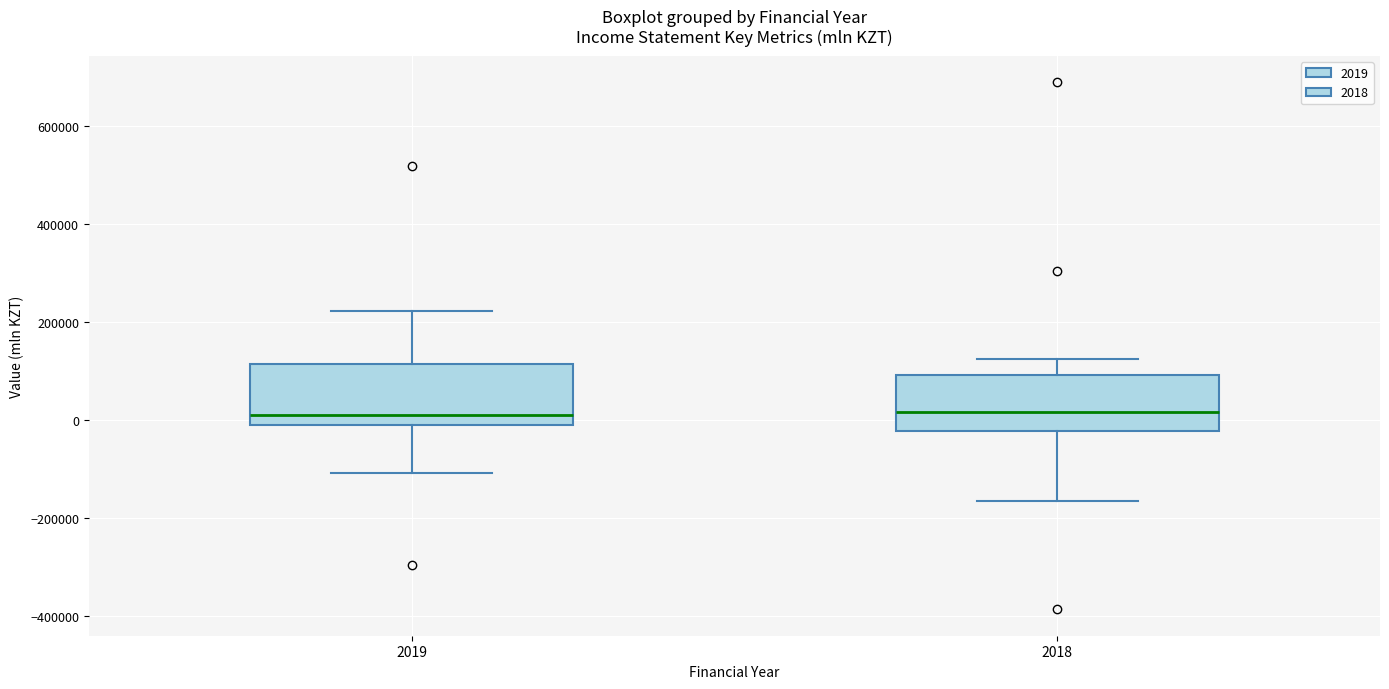

Reading left to right, read every box against the y-axis: the position of its median line, the range the box covers, and the ends of its whiskers. The values are not printed on the chart, so give them approximately, as read against the axis.

2019: median 20000, box 0 to 120000, whiskers -100000 to 220000
2018: median 20000, box -20000 to 100000, whiskers -160000 to 120000